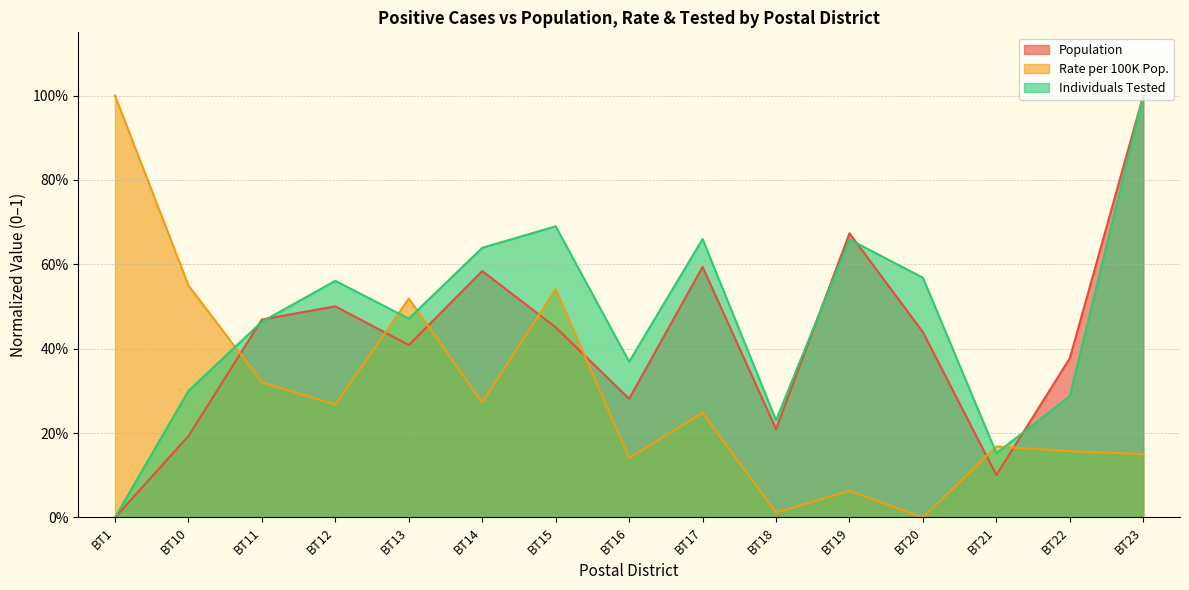

True or false: Individuals Tested and Rate per 100K Pop. intersect in this chart.

True